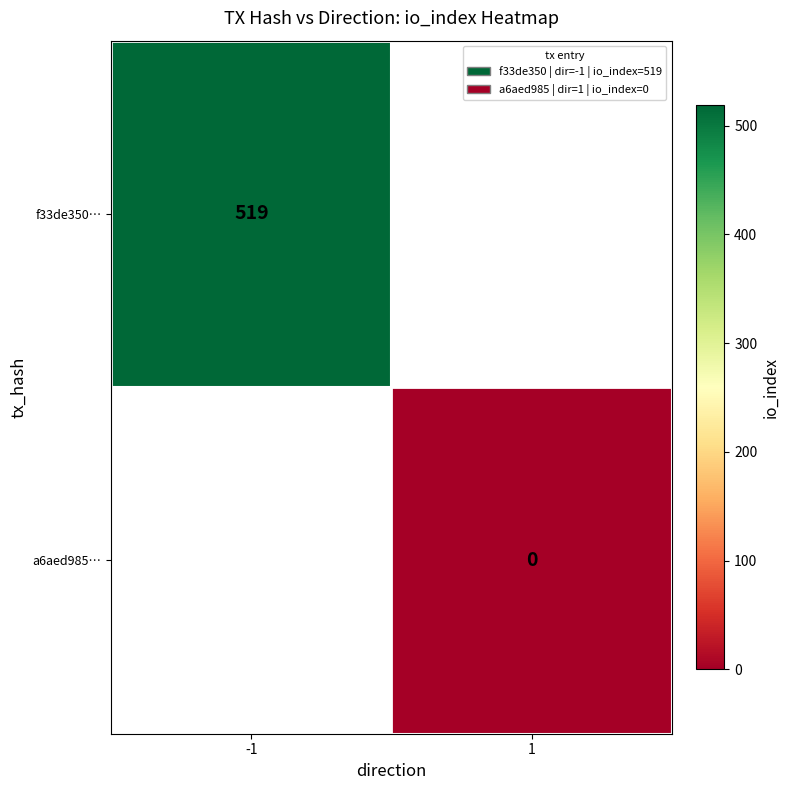

Is it true that f33de350… equals 519 at -1?

True